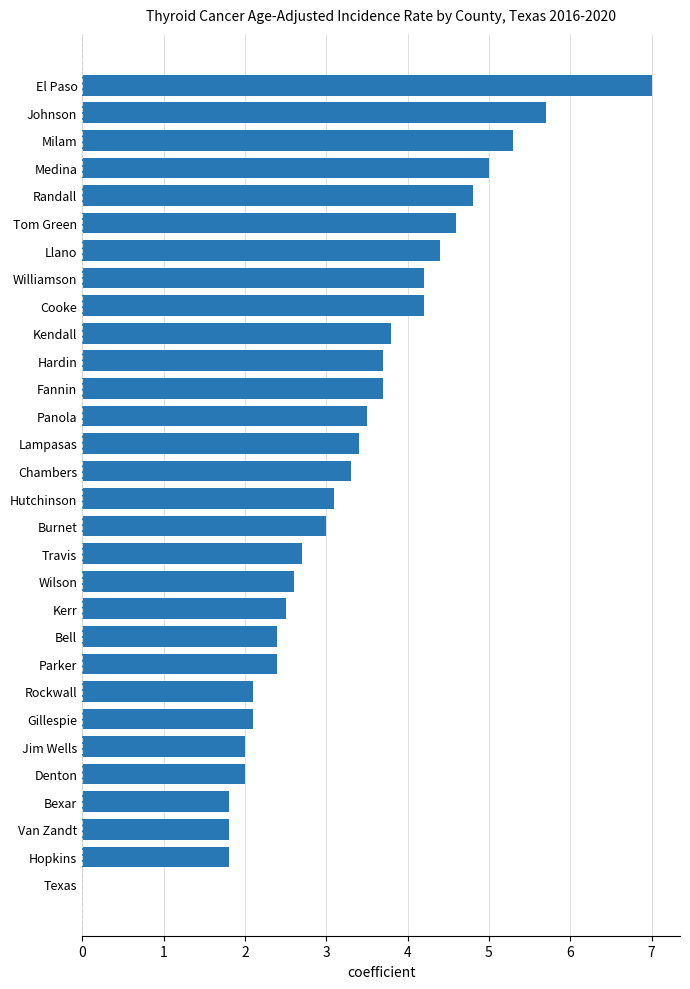

Read the value at Travis.

2.7